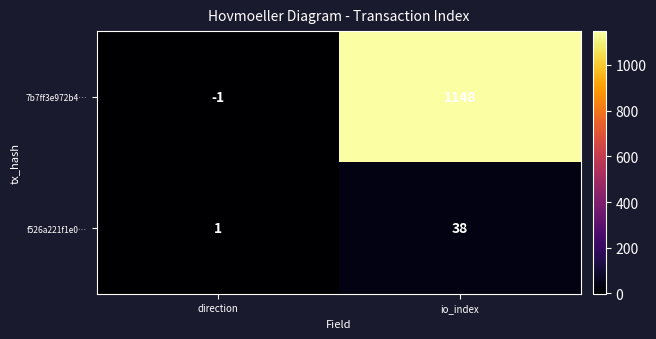

How many series are shown in this chart?

2